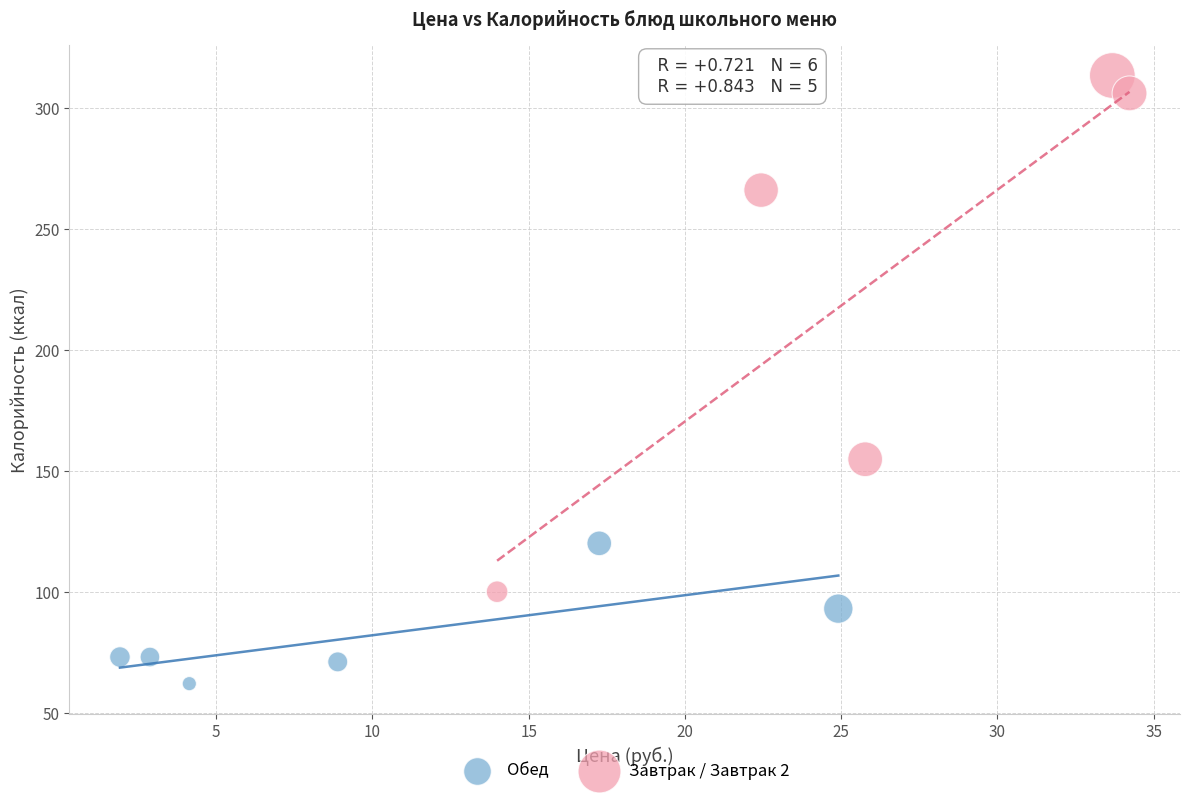

What are all the series names shown in the legend?

Обед, Завтрак / Завтрак 2